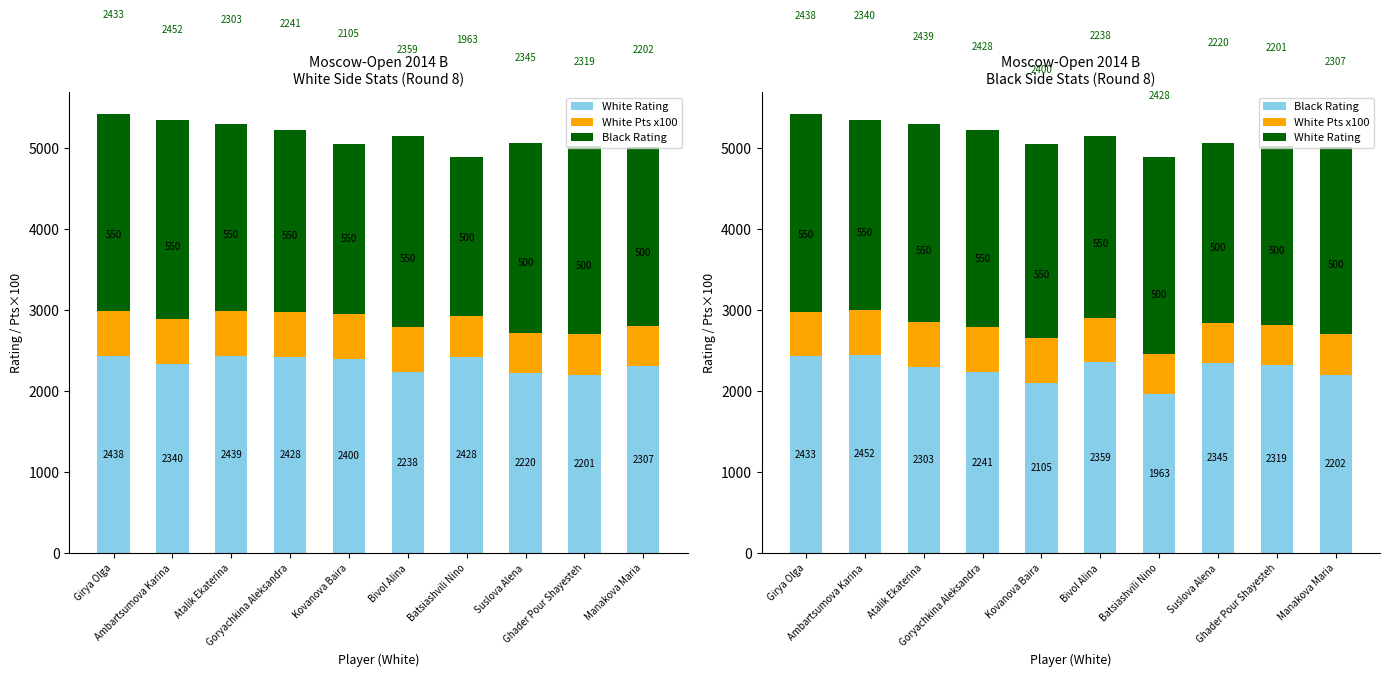

How many values in the White Rating series are below 2400?

5